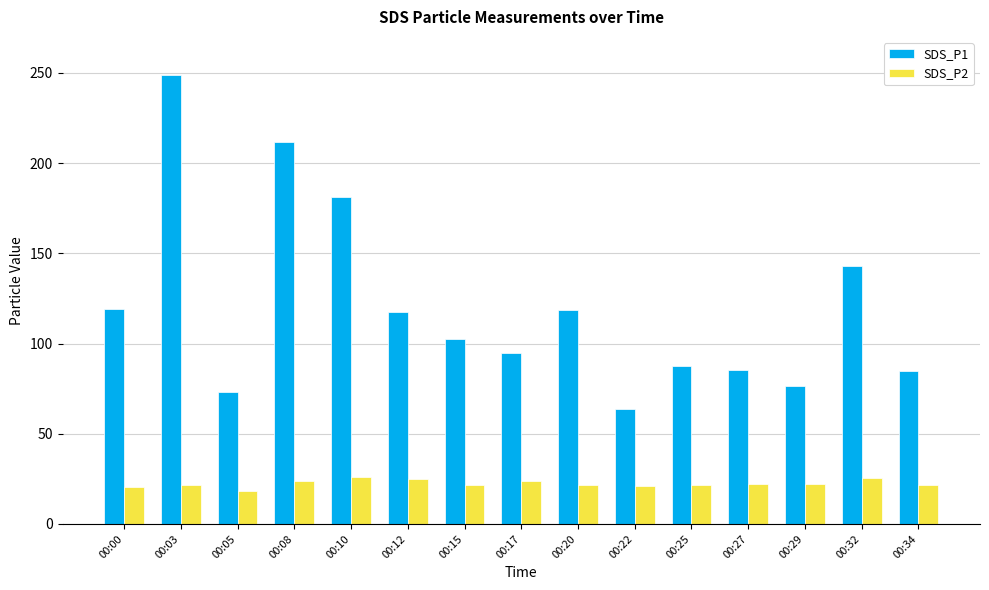

Between 00:27 and 00:32, which series saw the biggest shift?

SDS_P1